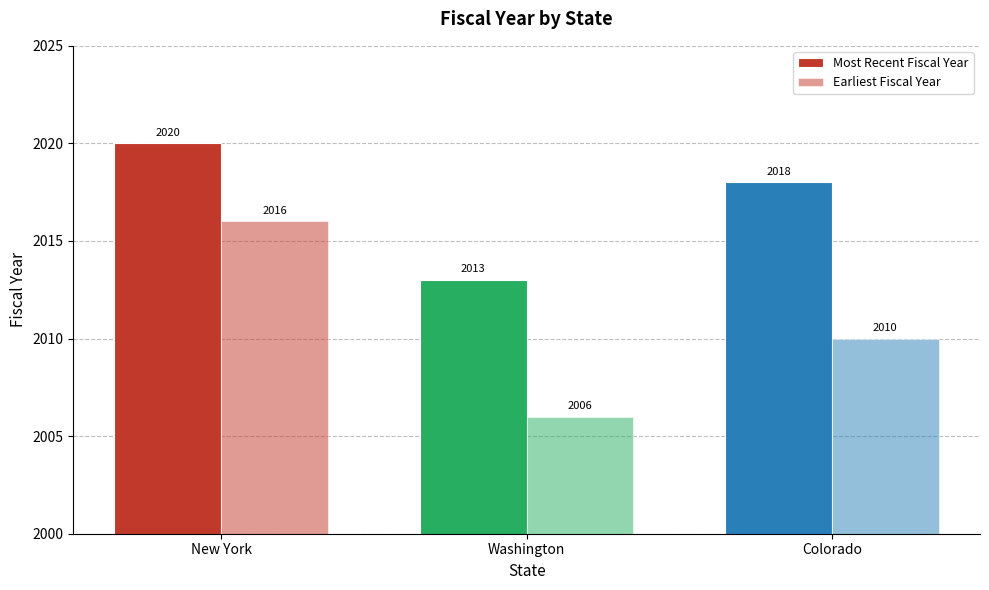

How many bars are there in total?

6